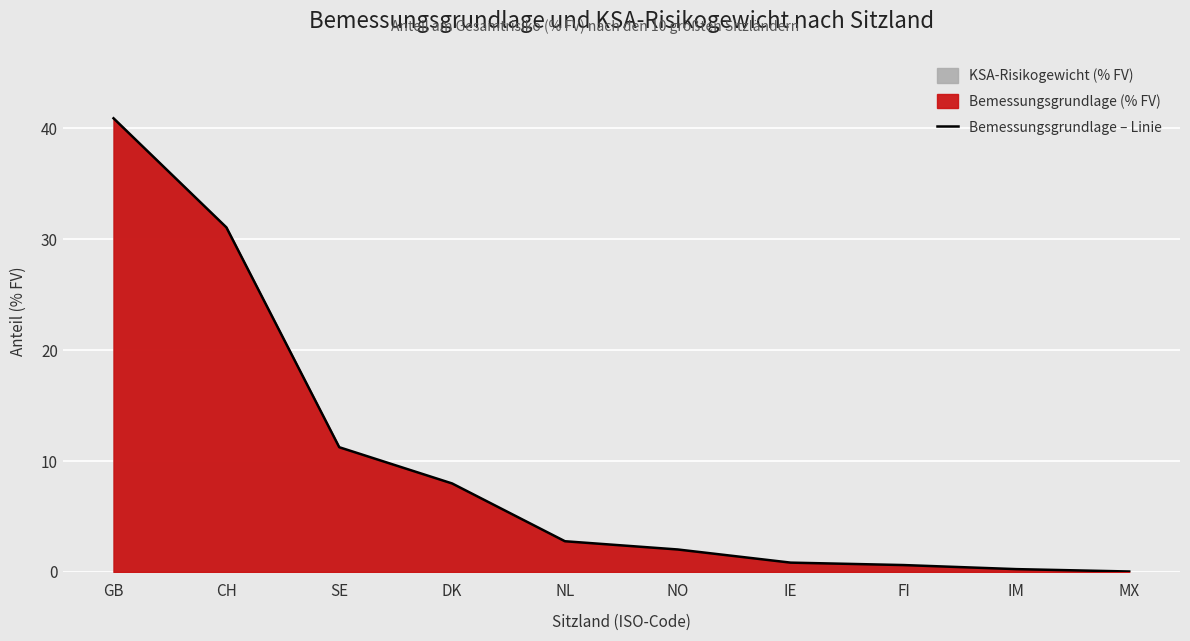

What is the label of the 1st point from the left?

GB